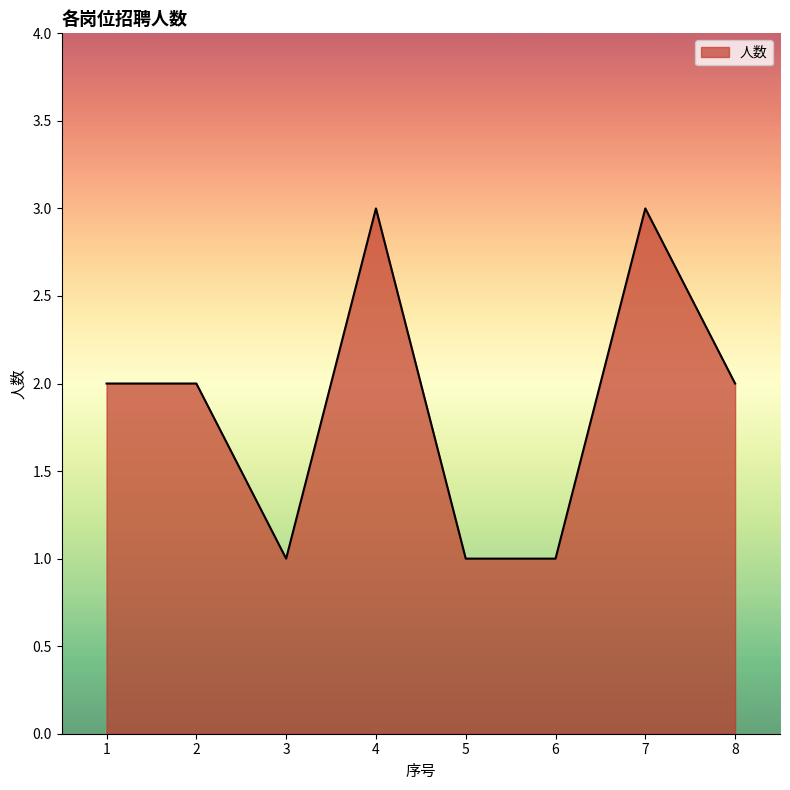

Approximately how many times larger is the value at 4 compared to 7?

1.0